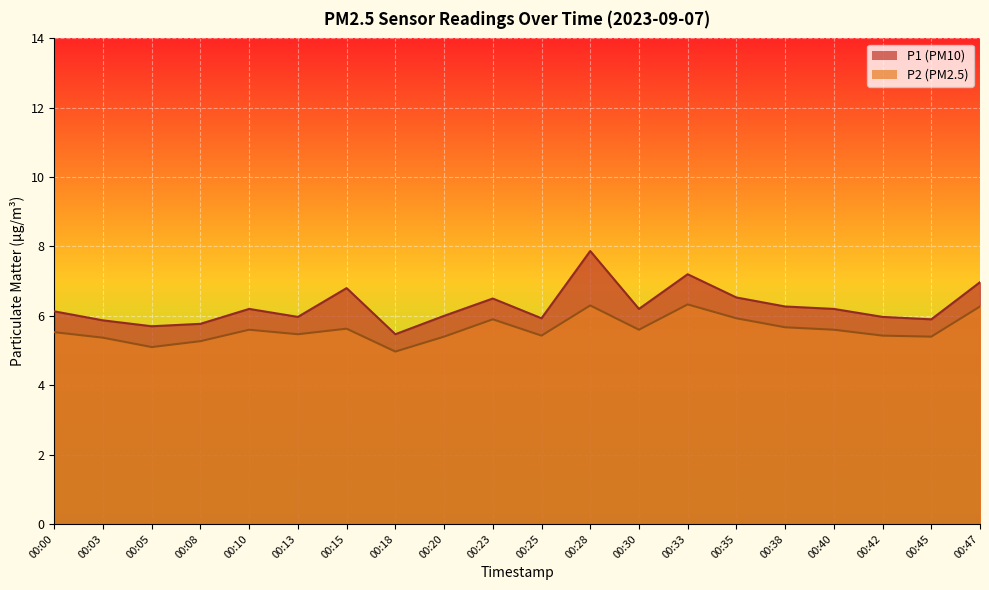

Where is the first local minimum for P2?

00:05